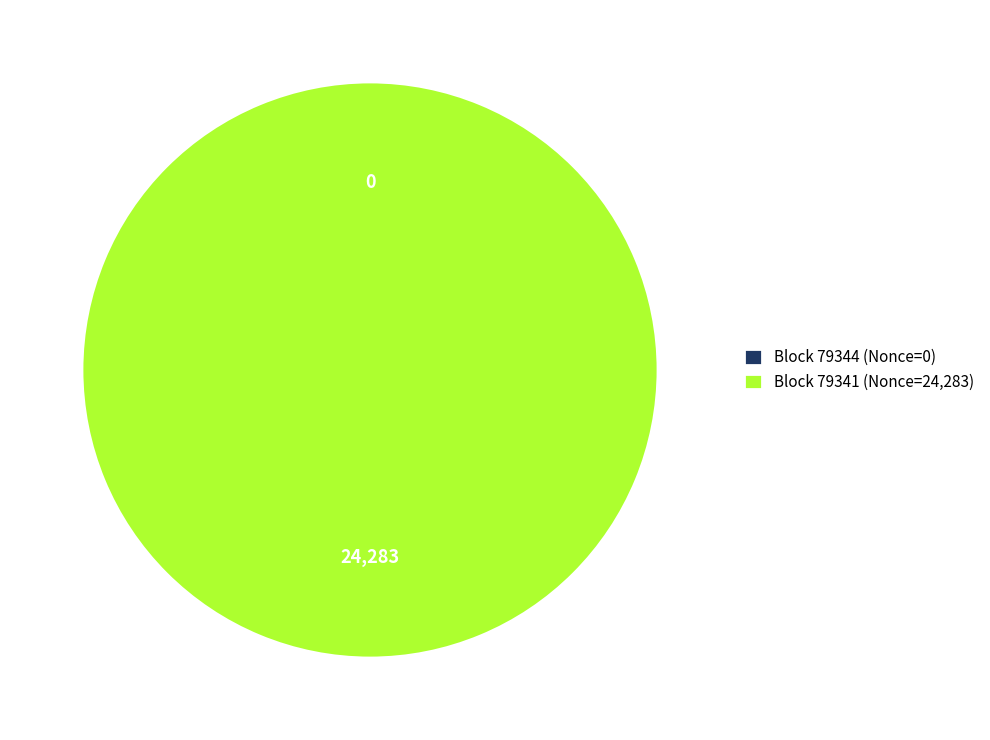

Combined, what portion of the pie is 79344 and 79341?

100.0%